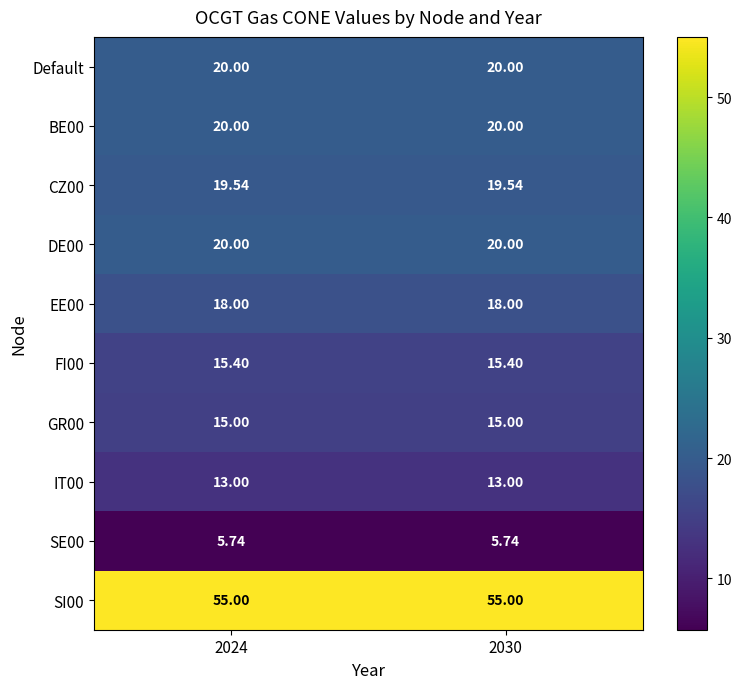

What is the difference between the highest and lowest values at 2024?

49.3